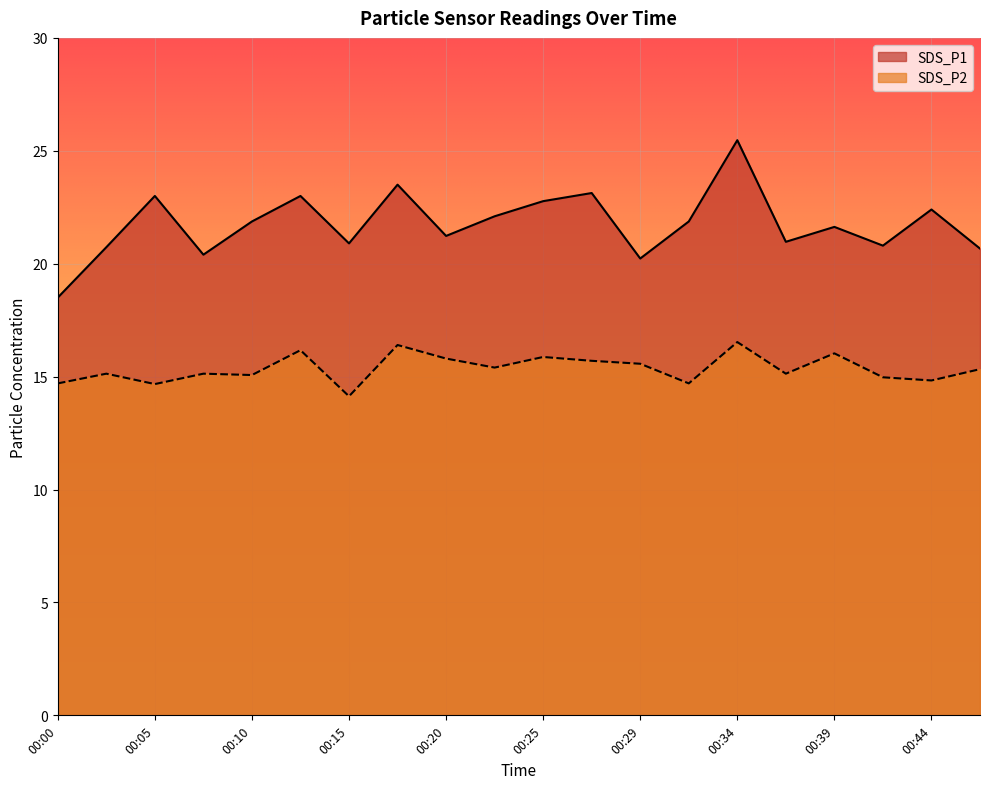

List the series in order of their overall mean, lowest first.

SDS_P2, SDS_P1